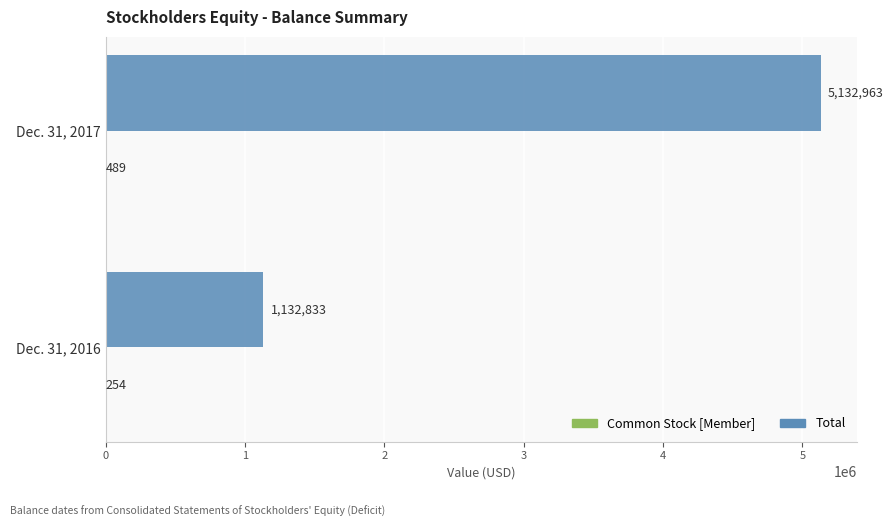

What is the sum of the Total values at Dec. 31, 2017 and Dec. 31, 2016?

6265796